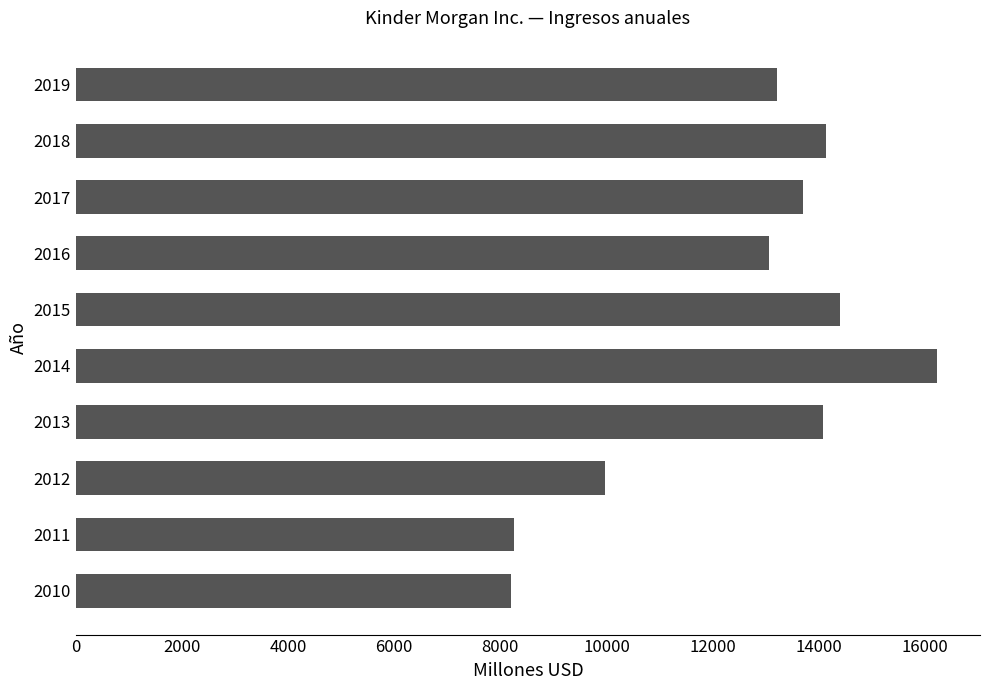

What is the value of the 3rd bar from the top?

13705